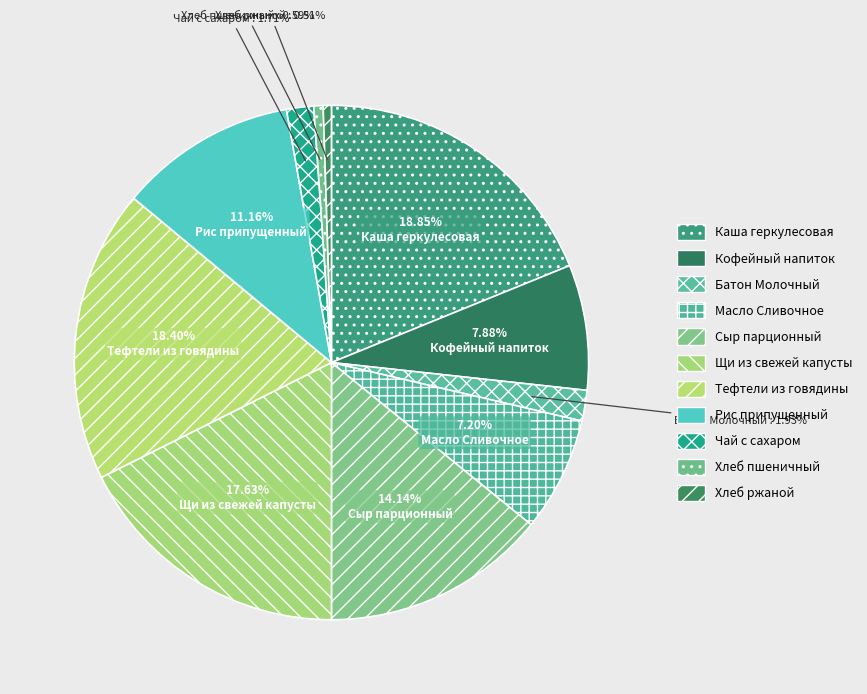

How many segments does this pie chart have?

11